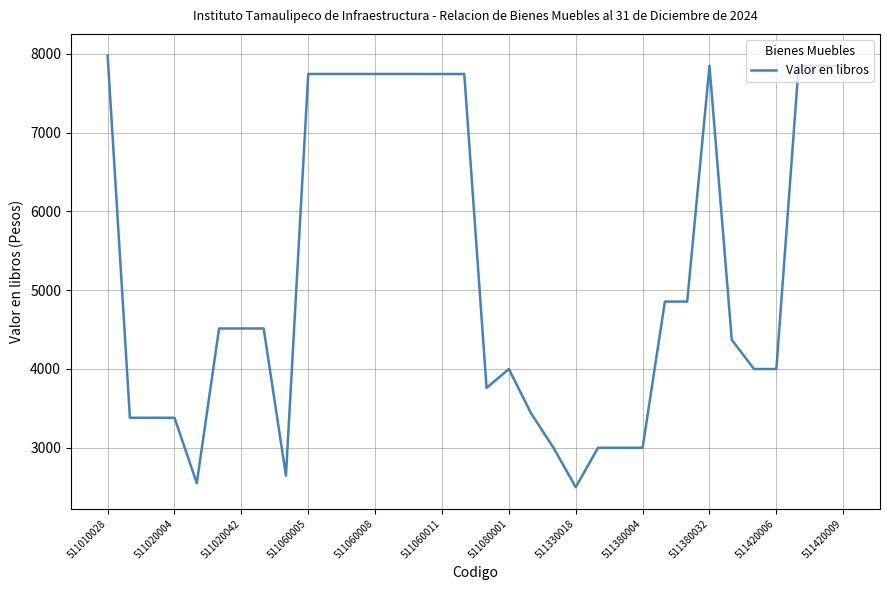

What is the smallest value displayed?

2499.0